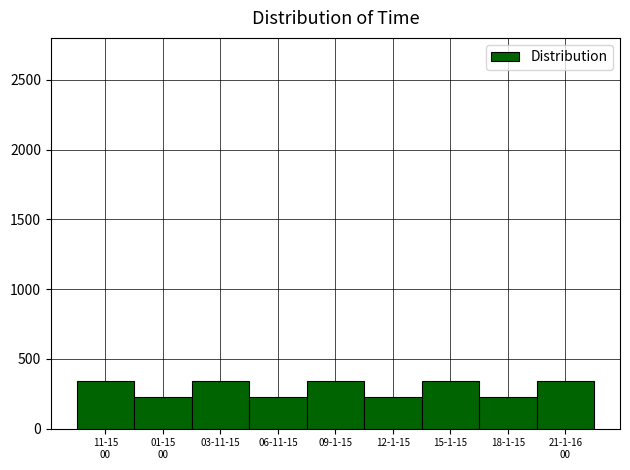

Reading left to right, extract all data points from this chart.

345	230	345	230	345	230	345	230	345